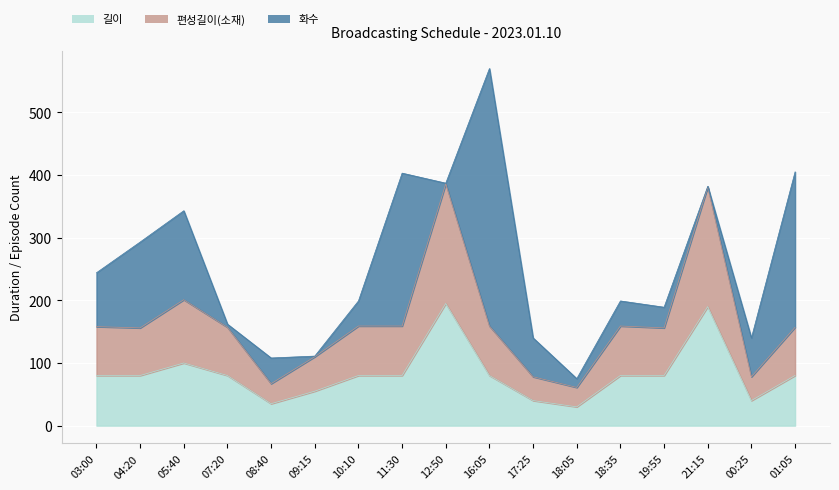

At which label does 길이 reach its peak?

12:50